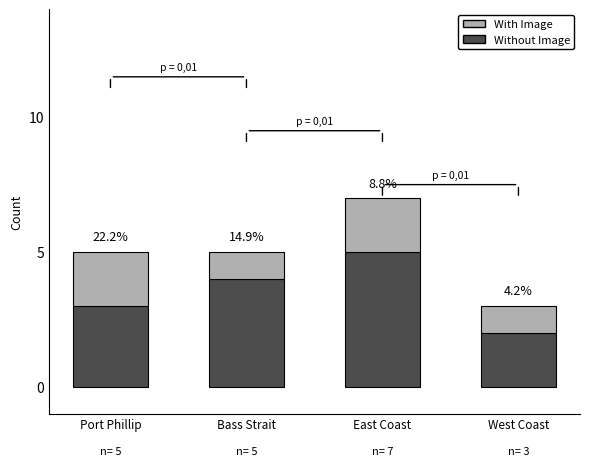

Are the bars grouped side by side (vs. stacked)?

No